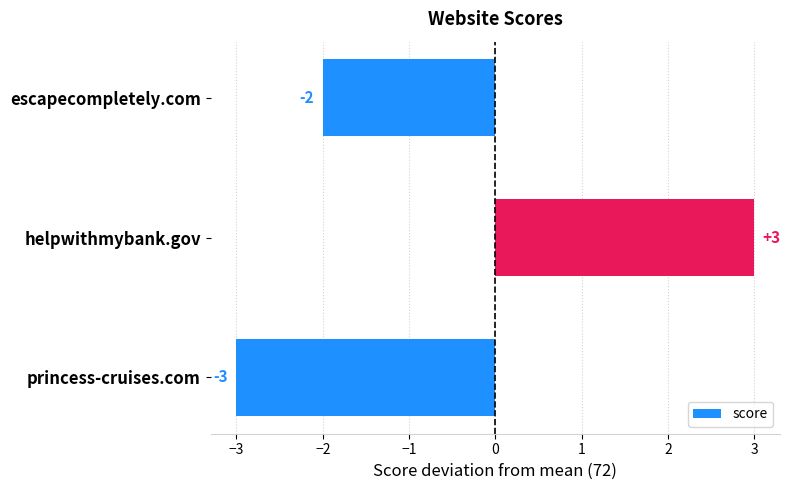

Where is the data nearest to the value 0?

escapecompletely.com